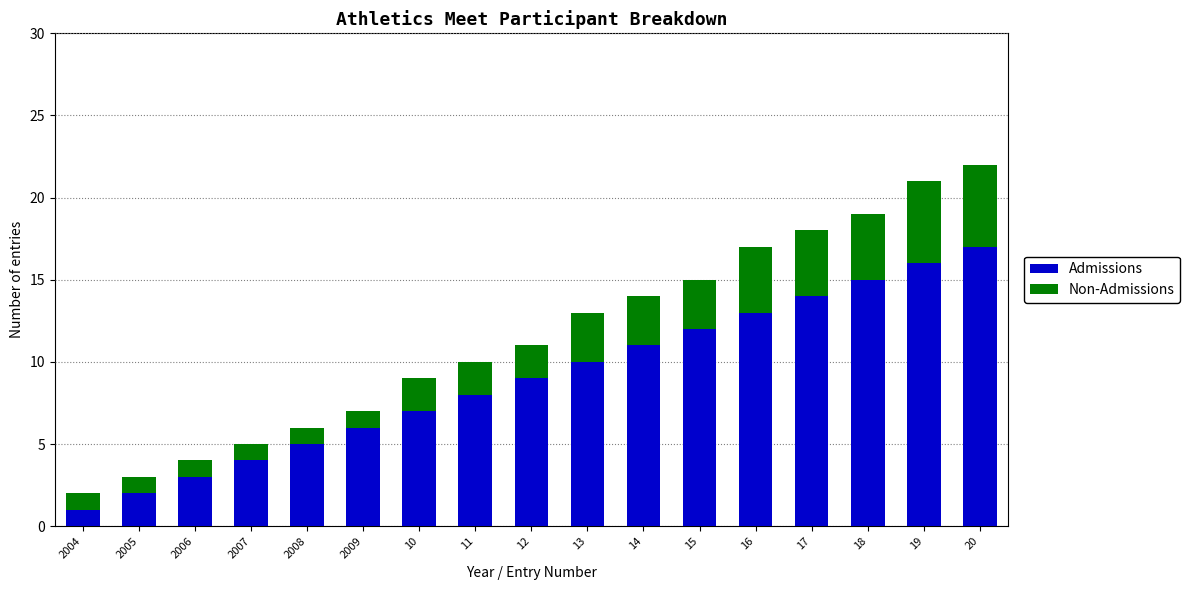

What are all the series names shown in the legend?

Admissions, Non-Admissions